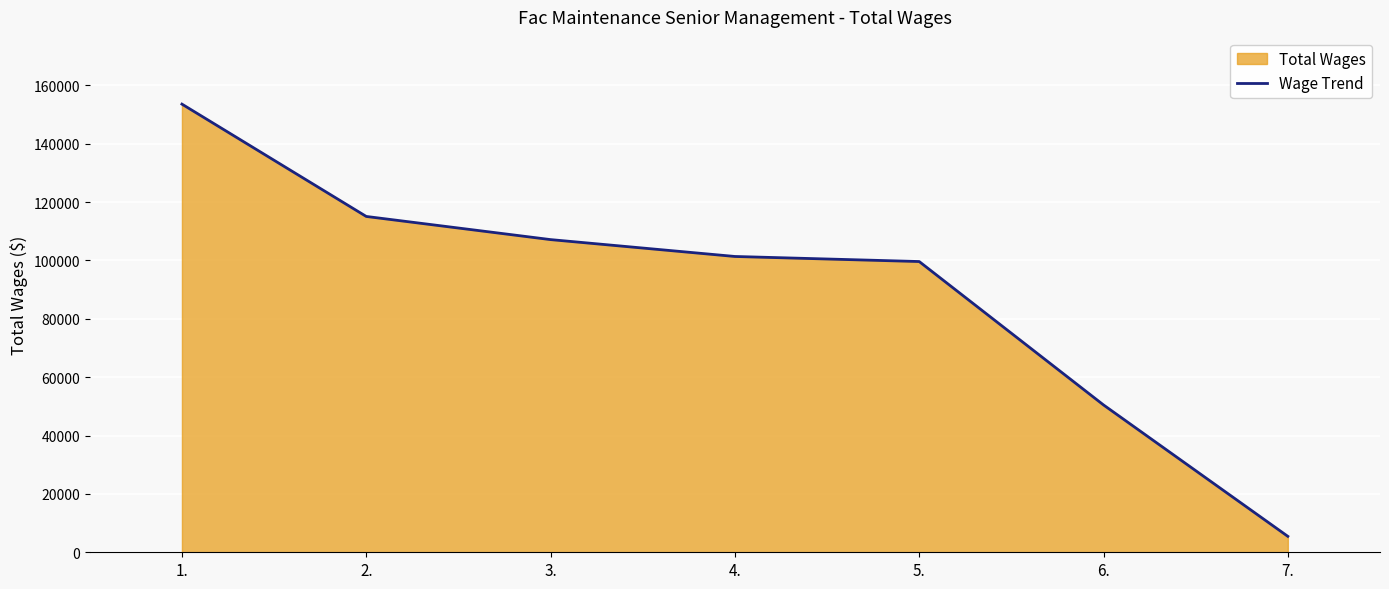

How many data points does each series have?

7